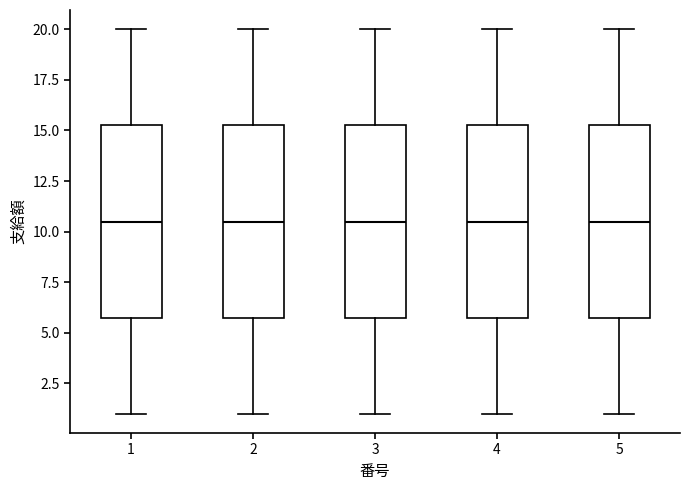

Reading left to right, read every box against the y-axis: the position of its median line, the range the box covers, and the ends of its whiskers. The values are not printed on the chart, so give them approximately, as read against the axis.

1: median 10.5, box 6.0 to 15.5, whiskers 1.0 to 20.0
2: median 10.5, box 6.0 to 15.5, whiskers 1.0 to 20.0
3: median 10.5, box 6.0 to 15.5, whiskers 1.0 to 20.0
4: median 10.5, box 6.0 to 15.5, whiskers 1.0 to 20.0
5: median 10.5, box 6.0 to 15.5, whiskers 1.0 to 20.0